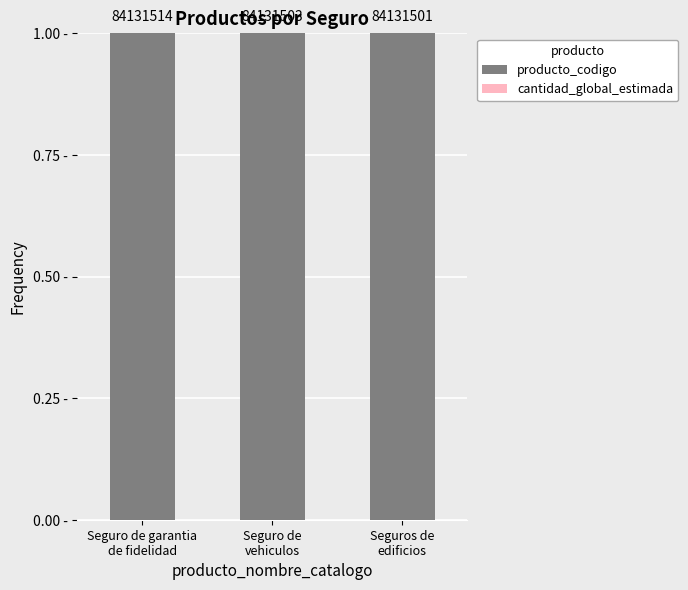

True or false: cantidad_global_estimada has a value of 0.0 at Seguros de
edificios.

True